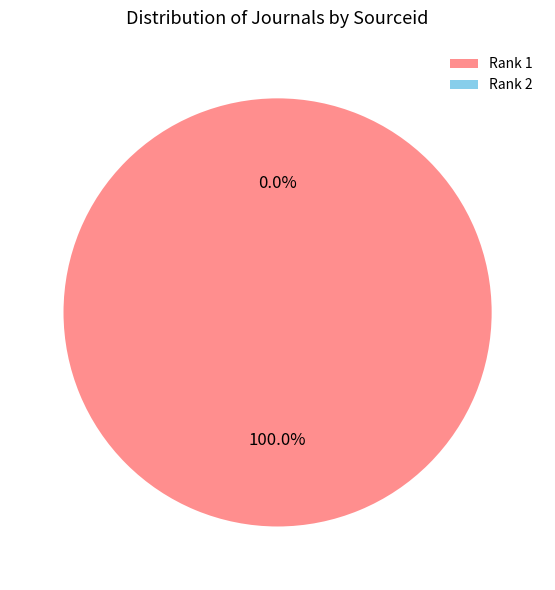

How many slices are in this pie chart?

2